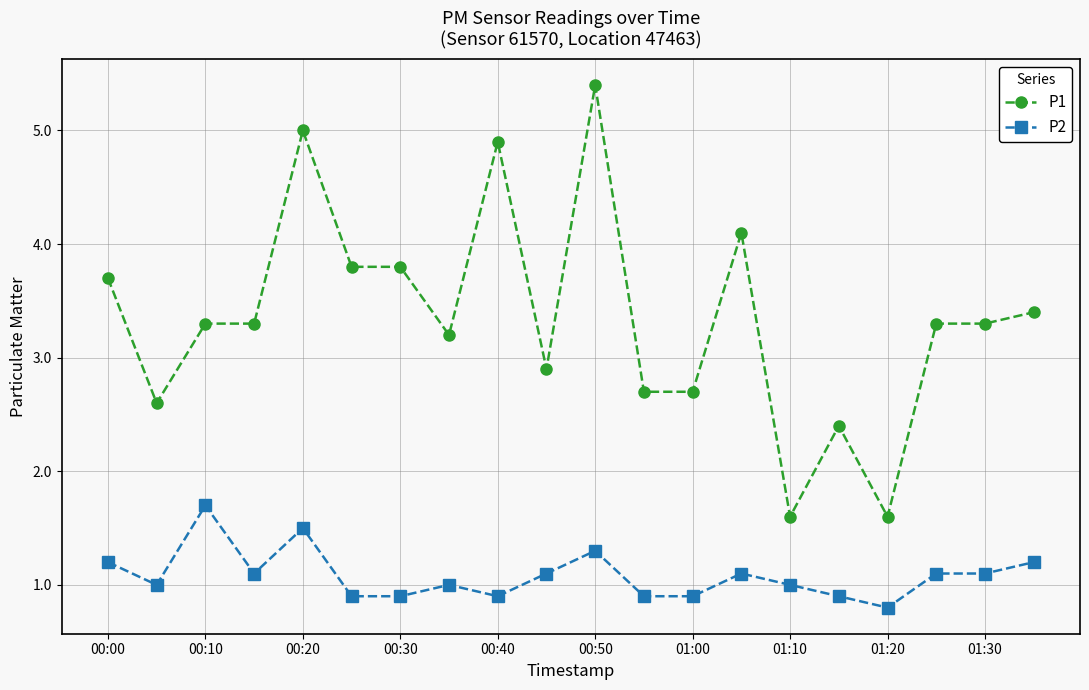

What is the maximum value shown in the chart?

5.4